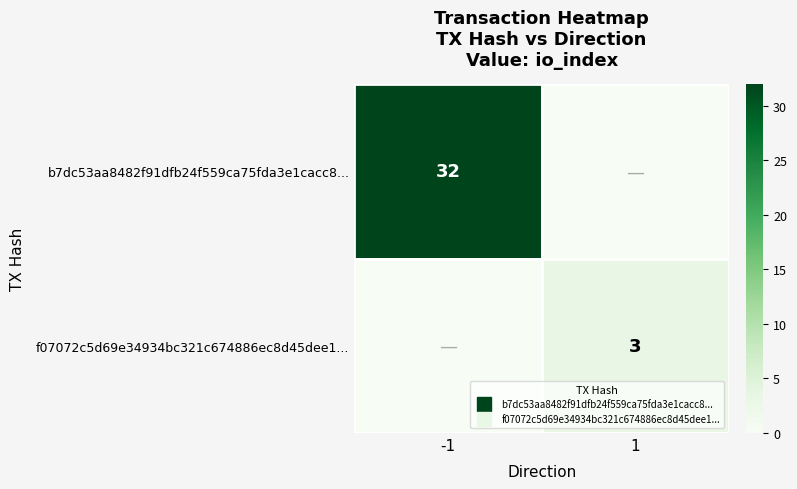

Rank the categories by f07072c5d69e34934bc321c674886ec8d45dee1... value from highest to lowest.

1, -1